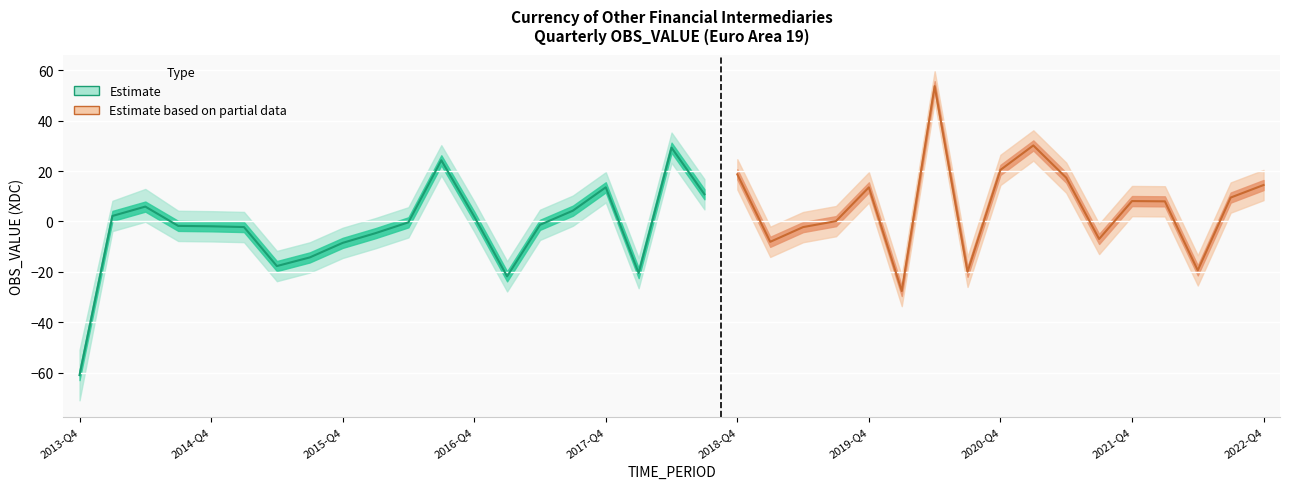

The value at 2018-Q2 is 29.3. True or false?

True